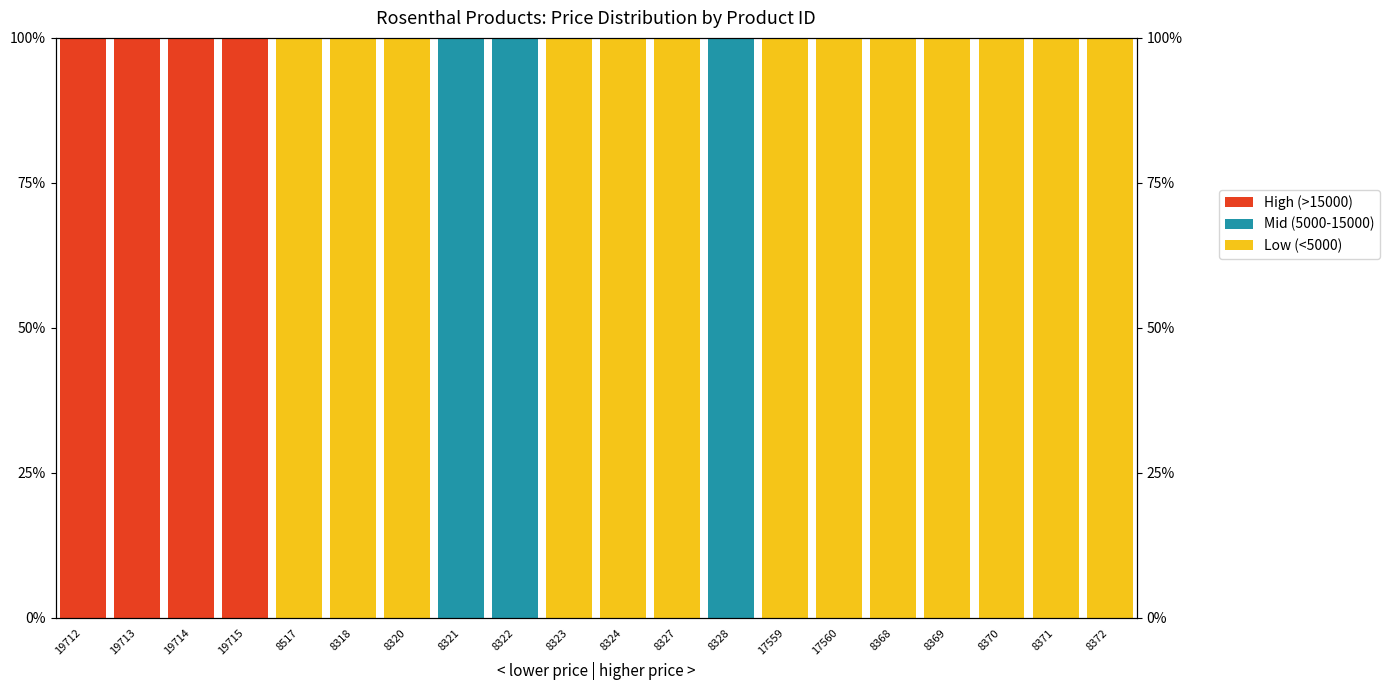

What position from the right is 19715?

17